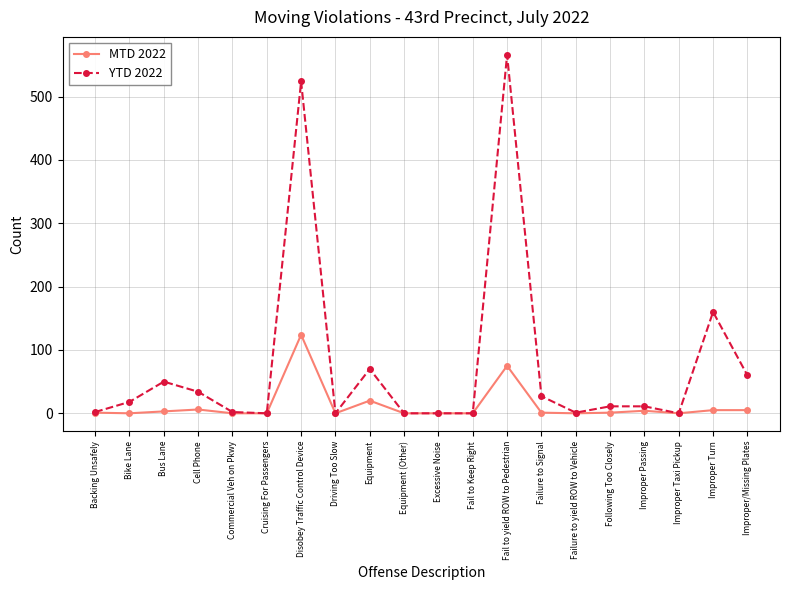

Which series has the largest range (max minus min)?

YTD 2022